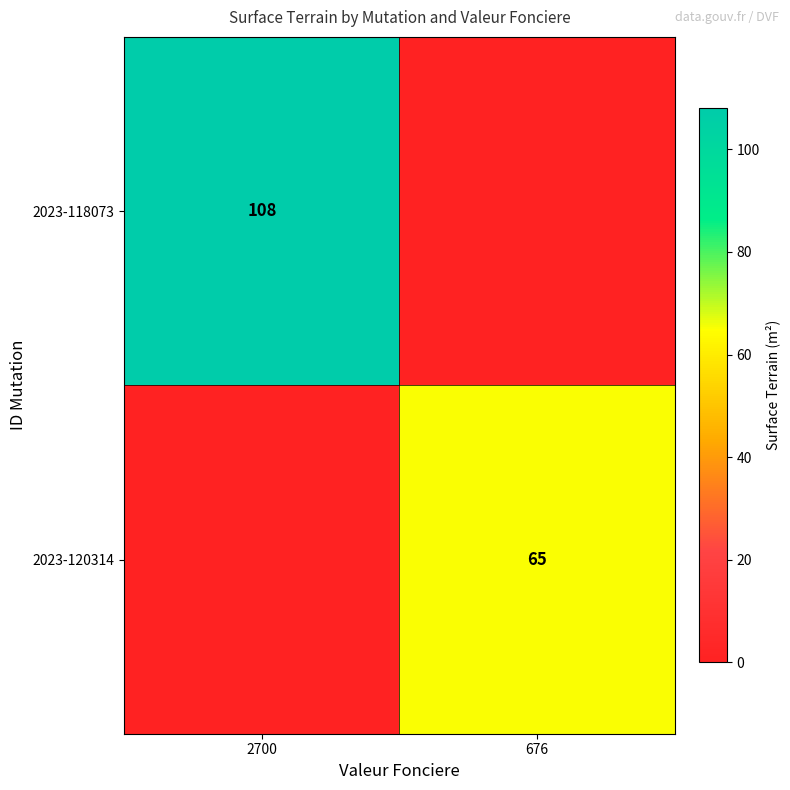

Which label corresponds to the smallest value in the chart?

676